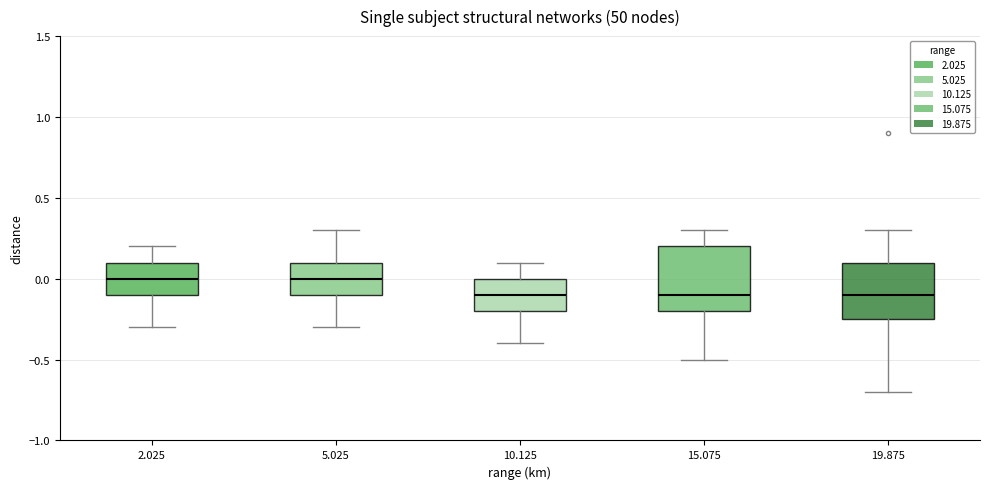

Comparing the boxes themselves (not the whiskers), which one is the tallest?

15.075